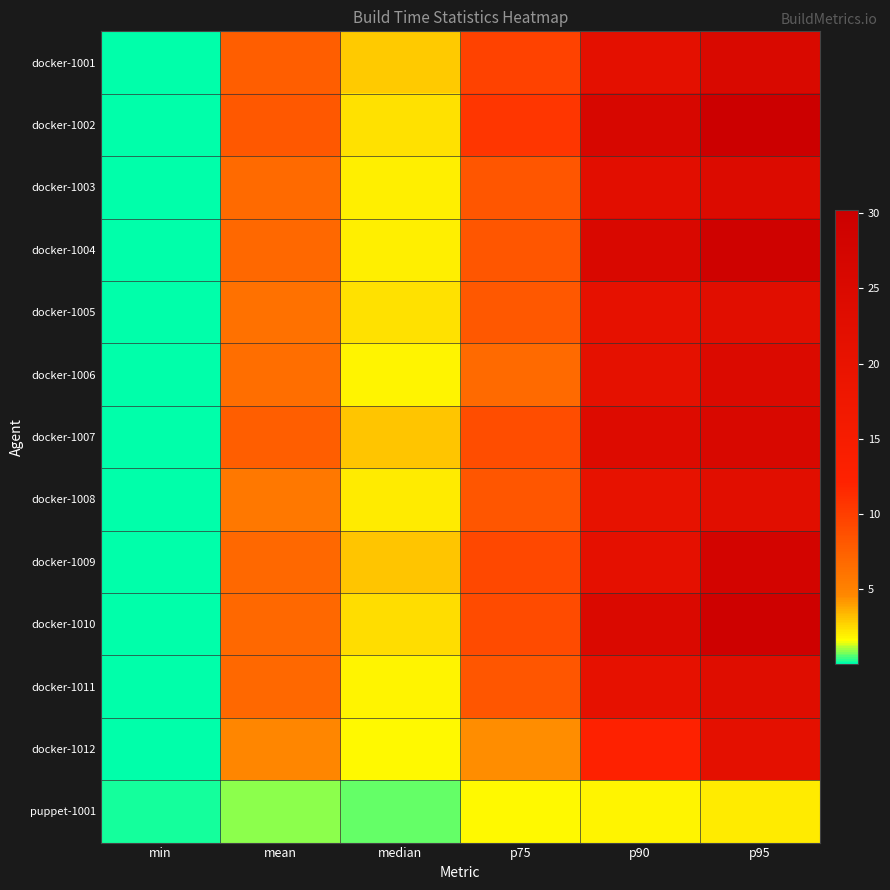

Count the number of data series in this chart.

13